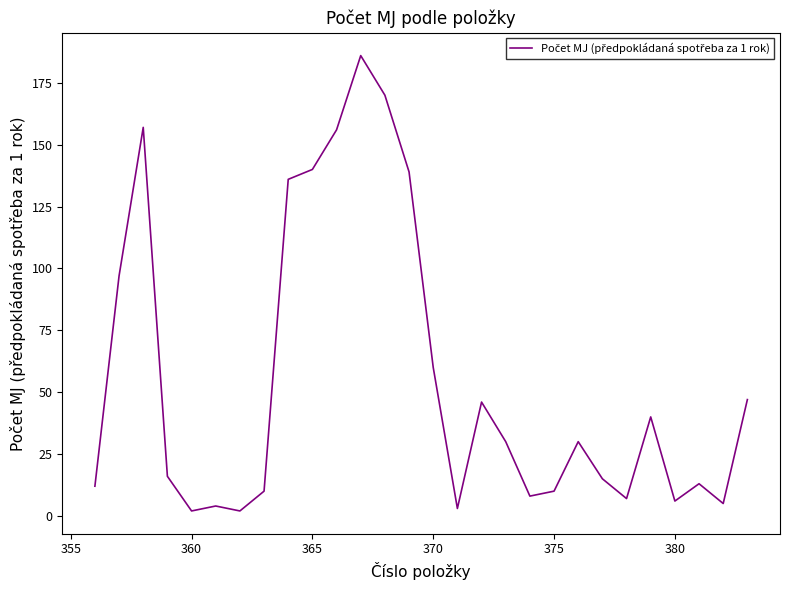

What is the difference between the maximum and minimum values?

184